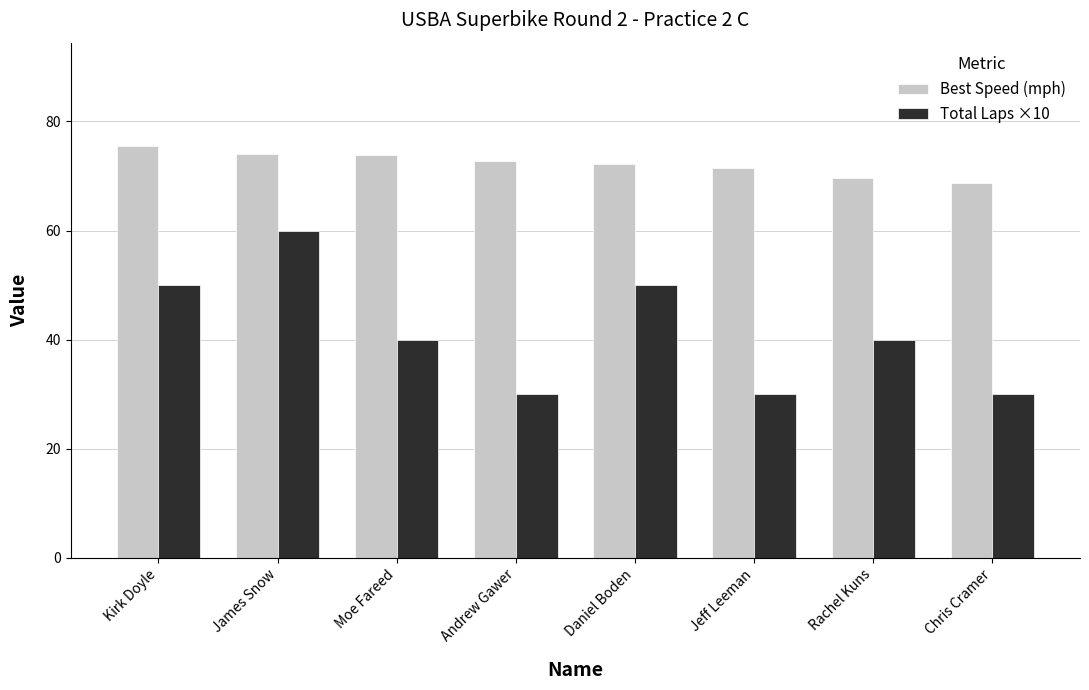

Is it true that Total Laps ×10 equals 40.0 at Moe Fareed?

True